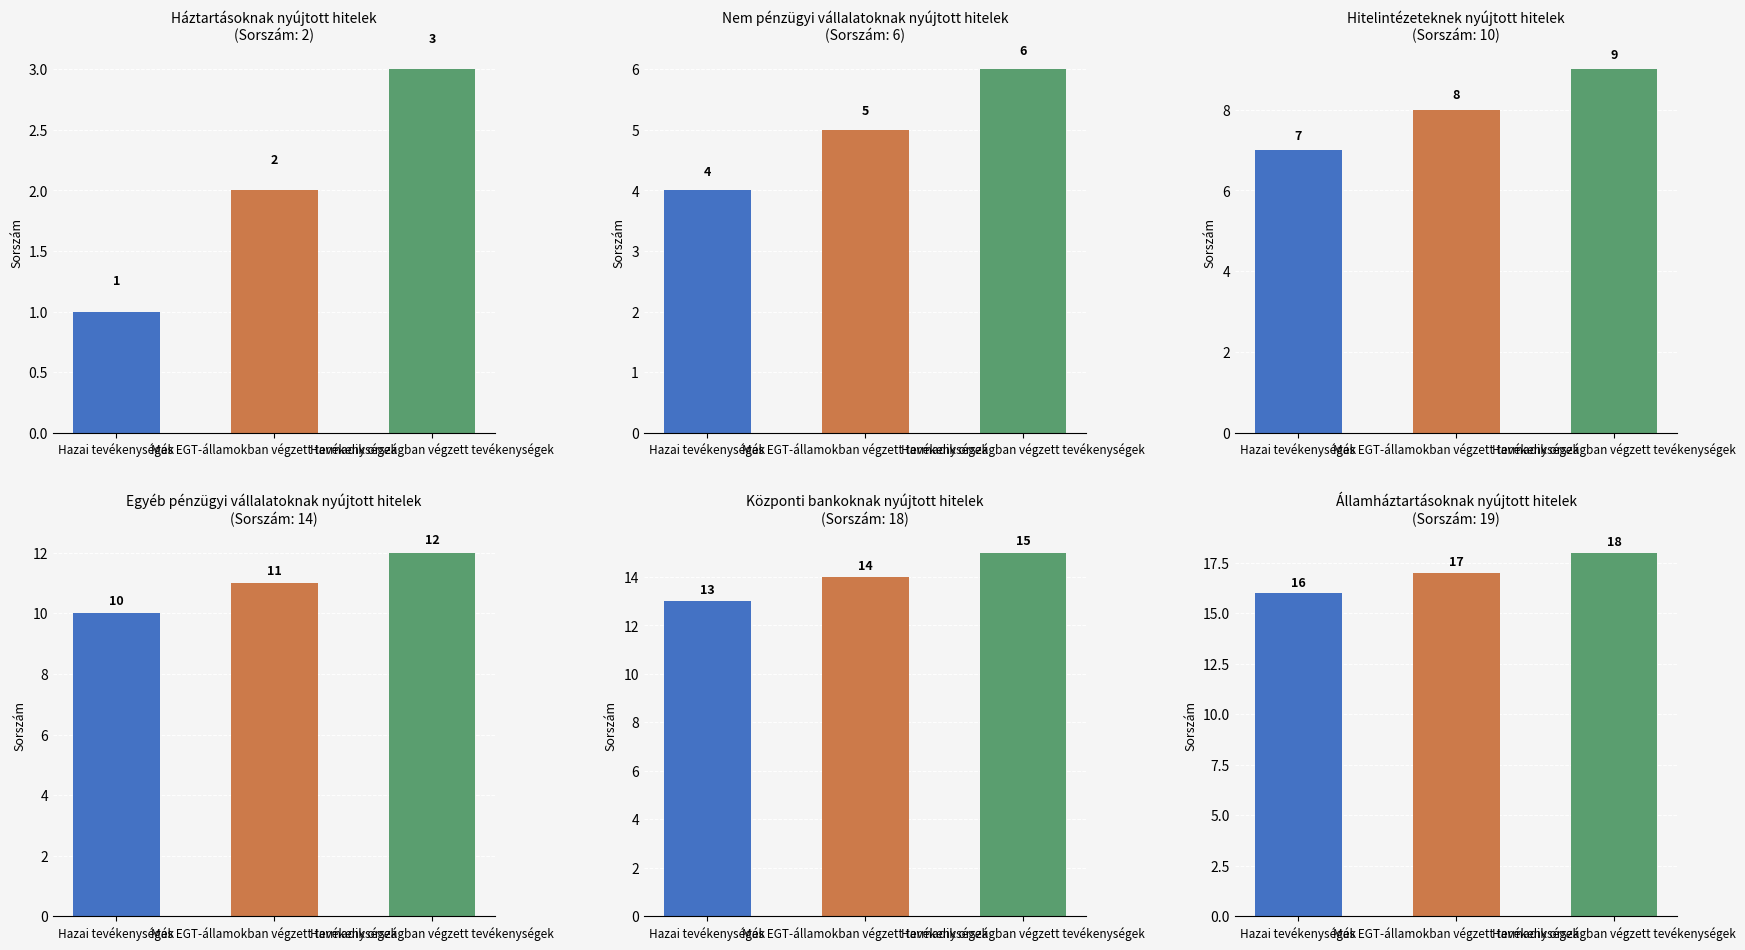

What is the sum of the Háztartásoknak nyújtott hitelek values at Hazai tevékenységek and Harmadik országban végzett tevékenységek?

4